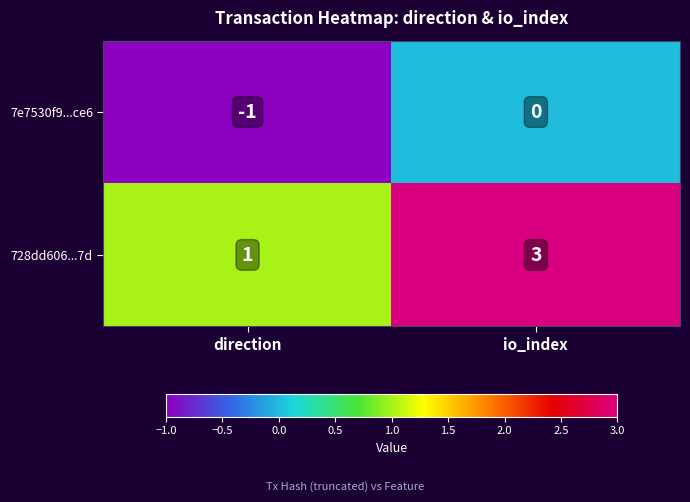

Reading left to right, transcribe all the data shown in this chart.

7e7530f9...ce6: direction=-1	io_index=0
728dd606...7d: direction=1	io_index=3